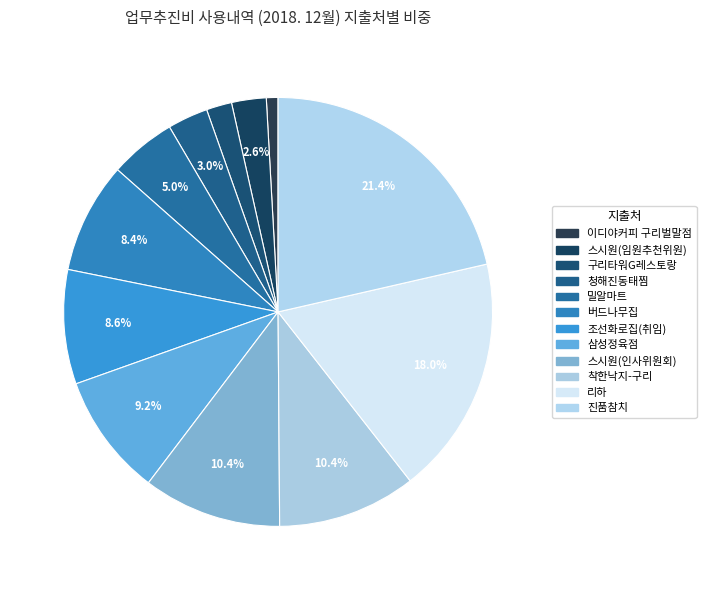

How many segments does this pie chart have?

12